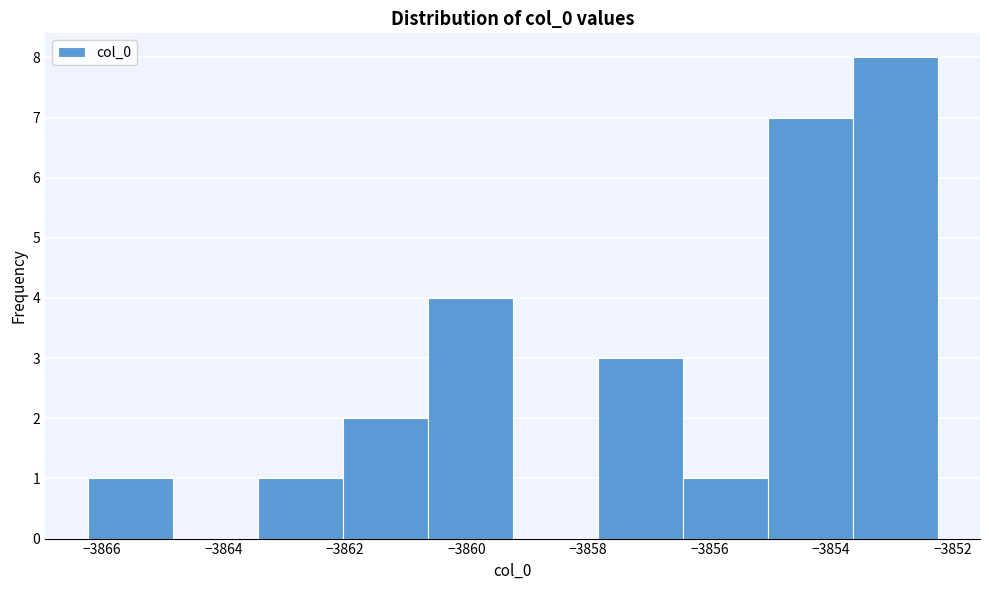

Reading left to right, list every bar in this chart as the range it spans on the x-axis followed by its height. Neither the bar edges nor the heights are printed on the chart, so give them approximately, as read against the axes.

-3866.2 to -3864.8: 1
-3864.8 to -3863.4: 0
-3863.4 to -3862.0: 1
-3862.0 to -3860.6: 2
-3860.6 to -3859.2: 4
-3859.2 to -3857.8: 0
-3857.8 to -3856.4: 3
-3856.4 to -3855.0: 1
-3855.0 to -3853.6: 7
-3853.6 to -3852.2: 8